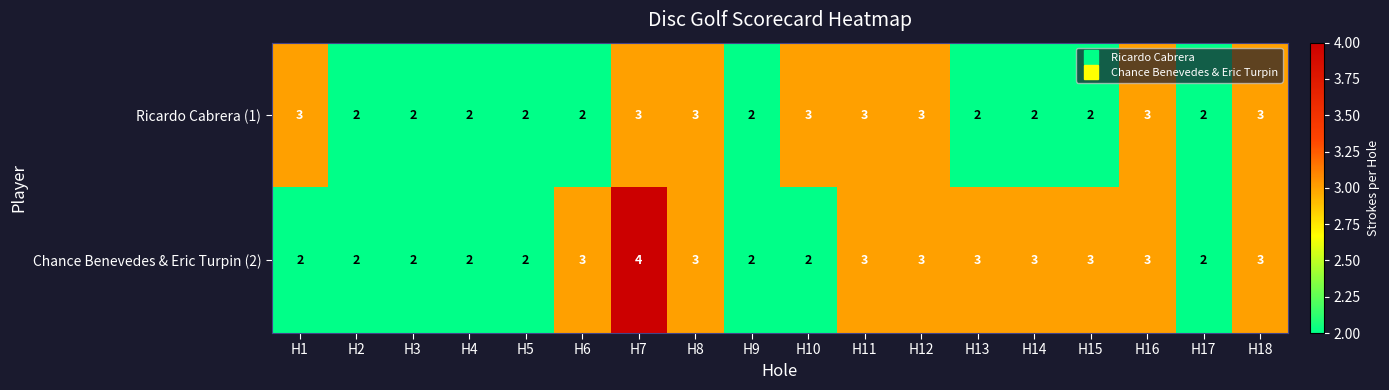

At which category is the sum across all series the highest?

H7